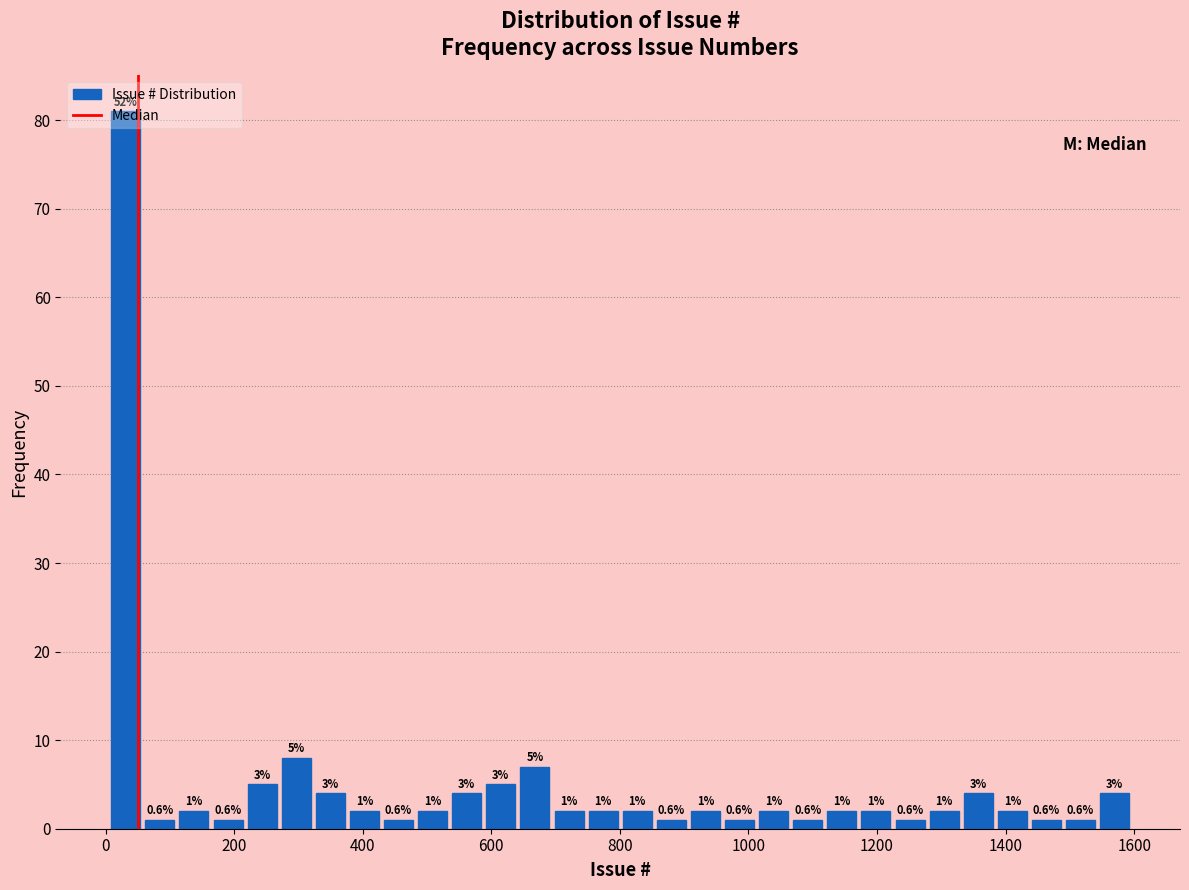

Read against the x-axis, roughly where is the centre of the tallest bar?

40